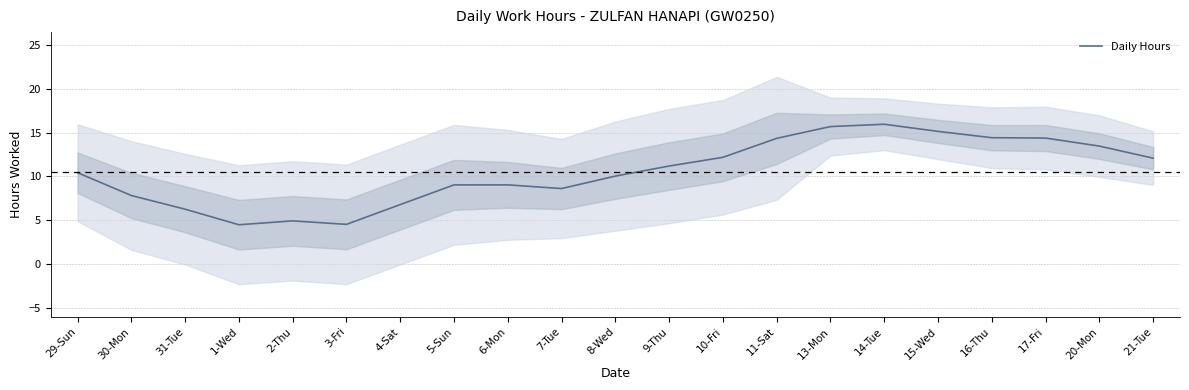

Approximately how many times larger is the value at 31-Tue compared to 29-Sun?

0.6